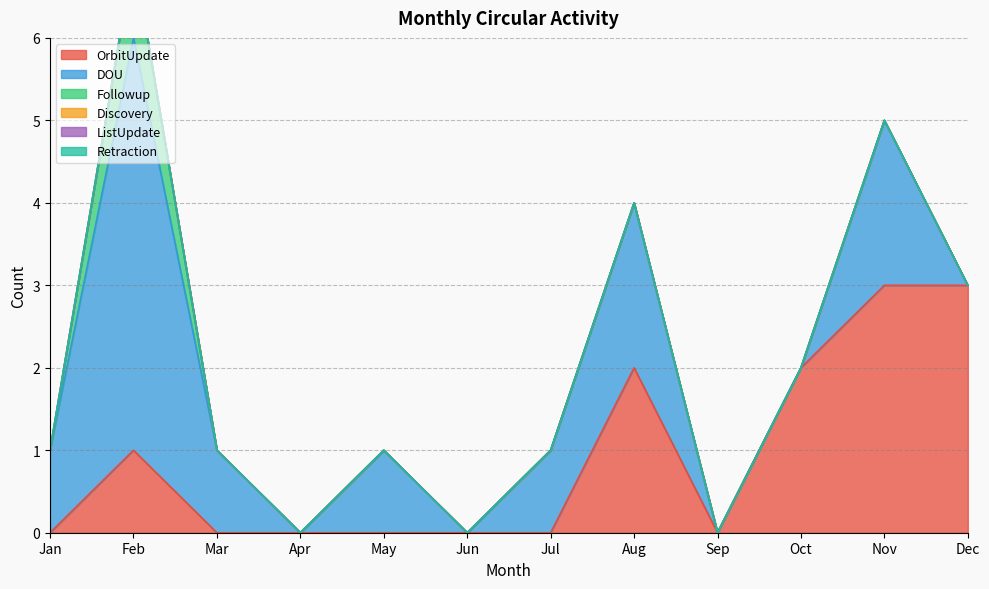

Reading left to right, transcribe all the data shown in this chart.

OrbitUpdate: Jan=0	Feb=1	Mar=0	Apr=0	May=0	Jun=0	Jul=0	Aug=2	Sep=0	Oct=2	Nov=3	Dec=3
DOU: Jan=1	Feb=5	Mar=1	Apr=0	May=1	Jun=0	Jul=1	Aug=2	Sep=0	Oct=0	Nov=2	Dec=0
Followup: Jan=0	Feb=1	Mar=0	Apr=0	May=0	Jun=0	Jul=0	Aug=0	Sep=0	Oct=0	Nov=0	Dec=0
Discovery: Jan=0	Feb=0	Mar=0	Apr=0	May=0	Jun=0	Jul=0	Aug=0	Sep=0	Oct=0	Nov=0	Dec=0
ListUpdate: Jan=0	Feb=0	Mar=0	Apr=0	May=0	Jun=0	Jul=0	Aug=0	Sep=0	Oct=0	Nov=0	Dec=0
Retraction: Jan=0	Feb=0	Mar=0	Apr=0	May=0	Jun=0	Jul=0	Aug=0	Sep=0	Oct=0	Nov=0	Dec=0